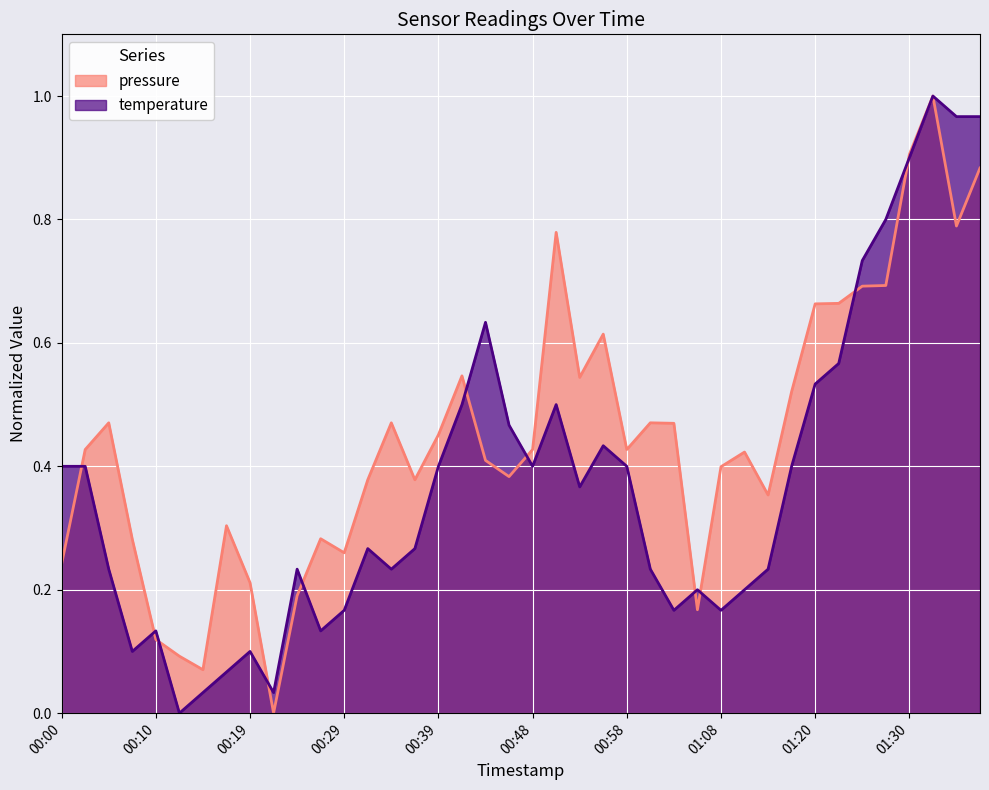

Which has a higher value, 00:12 or 01:15?

01:15